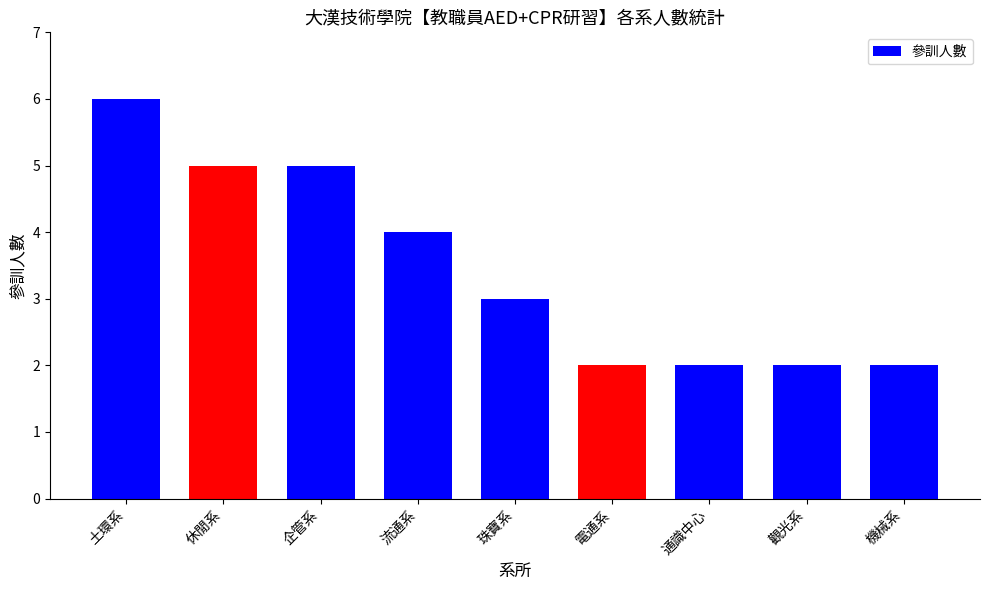

What is the smallest value displayed?

2